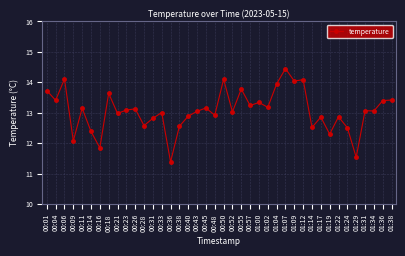

What is the sum of the values at 01:00 and 00:21?

26.3